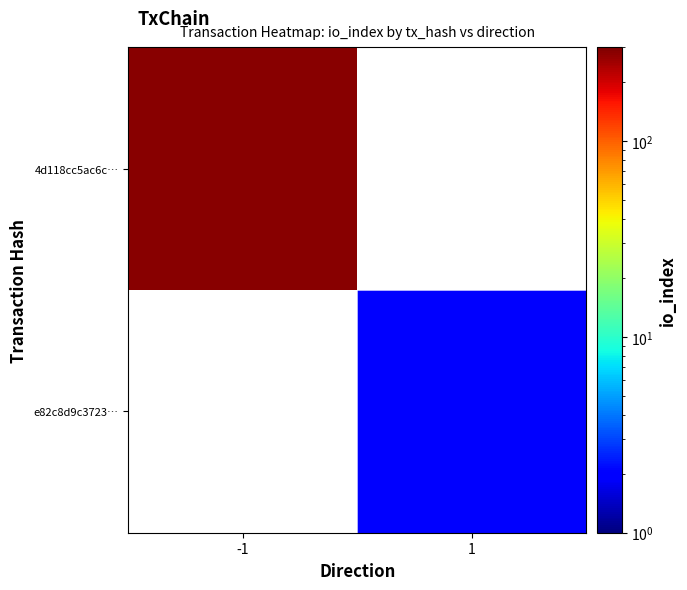

Count the number of categories in the chart.

2